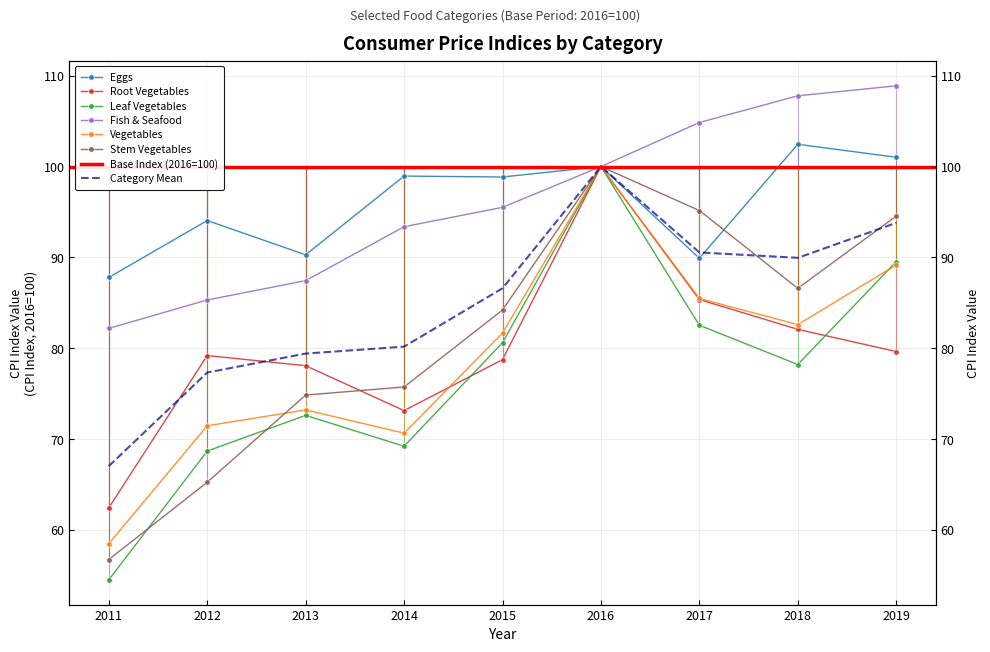

List the series in order of their peak value, lowest first.

Root Vegetables, Leaf Vegetables, Vegetables, Stem Vegetables, Eggs, Fish & Seafood